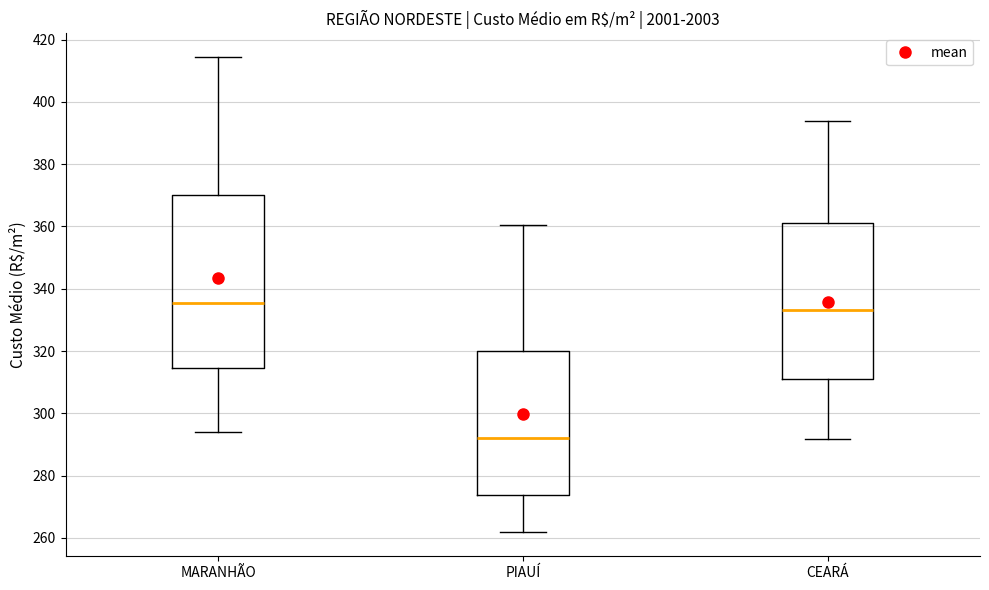

Which box has the highest median line?

MARANHÃO